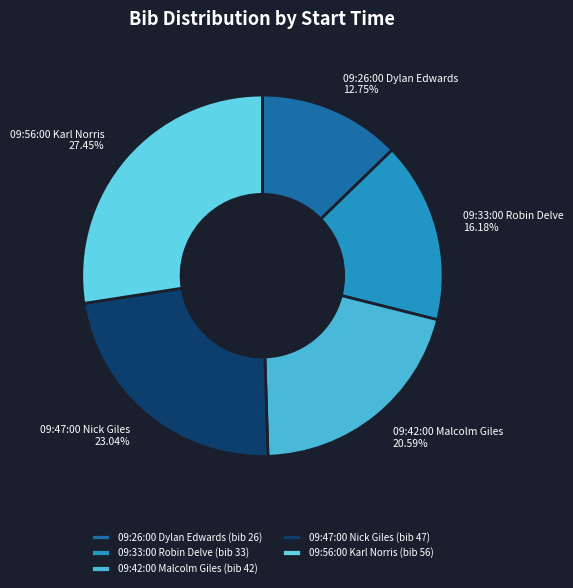

Which has a higher value, 09:56:00 Karl Norris or 09:47:00 Nick Giles?

09:56:00 Karl Norris